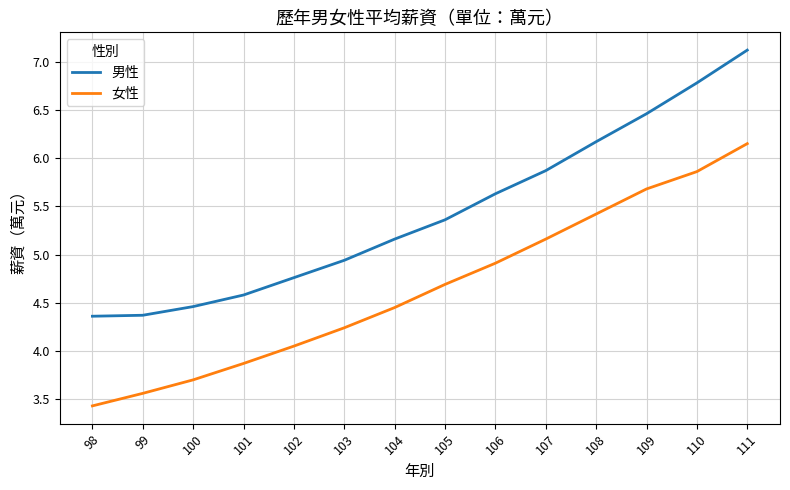

What is the sum of all 女性 values?

65.2